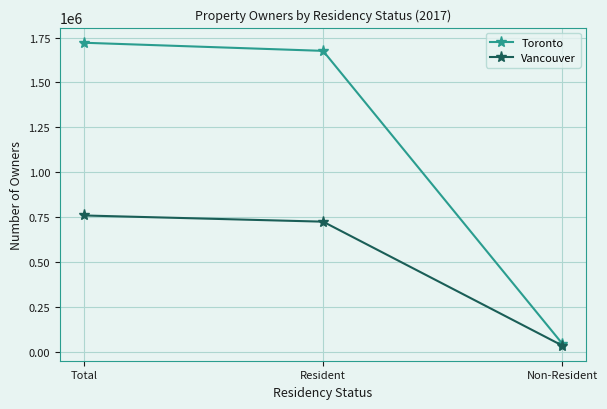

List the series in order of their peak value, lowest first.

Vancouver, Toronto